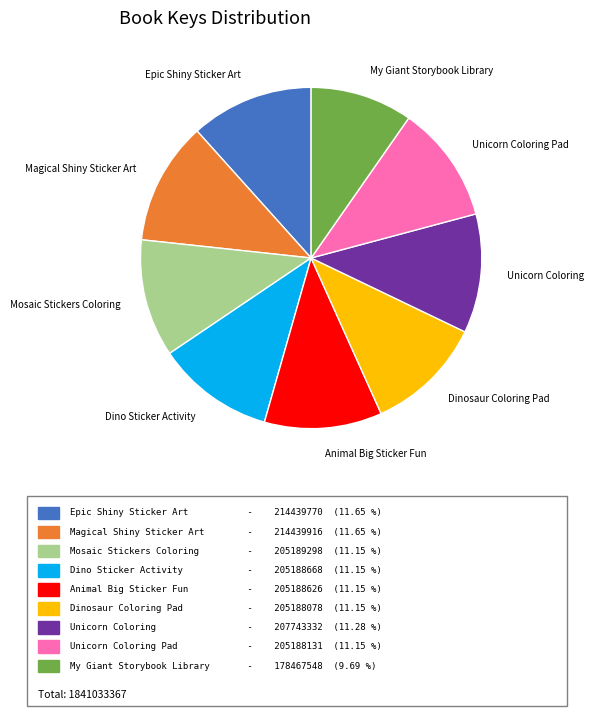

Does any single category account for the majority?

No